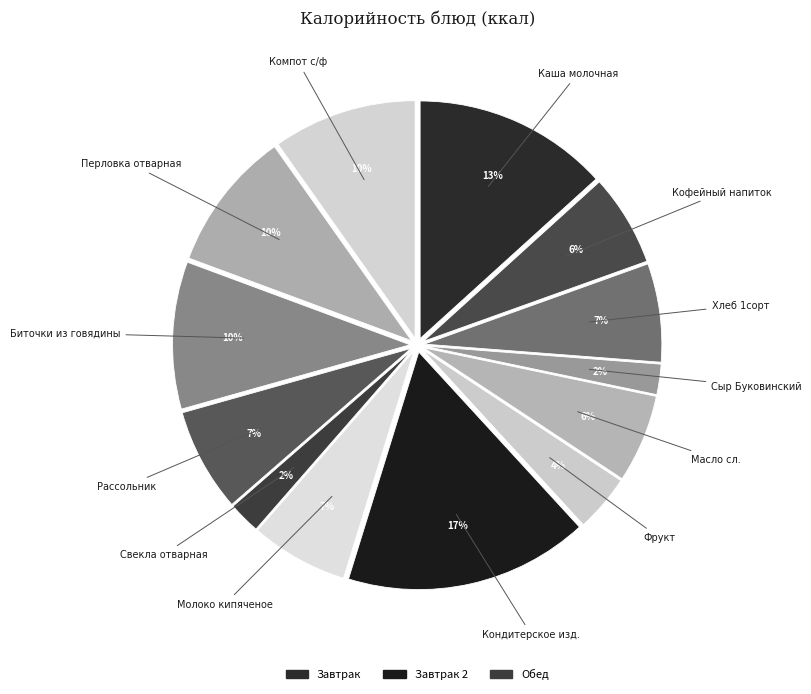

How many segments does this pie chart have?

13